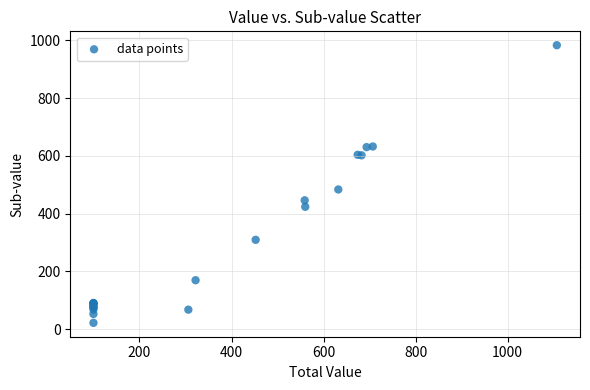

What Y value in the scatter plot is closest to 502?

483.6